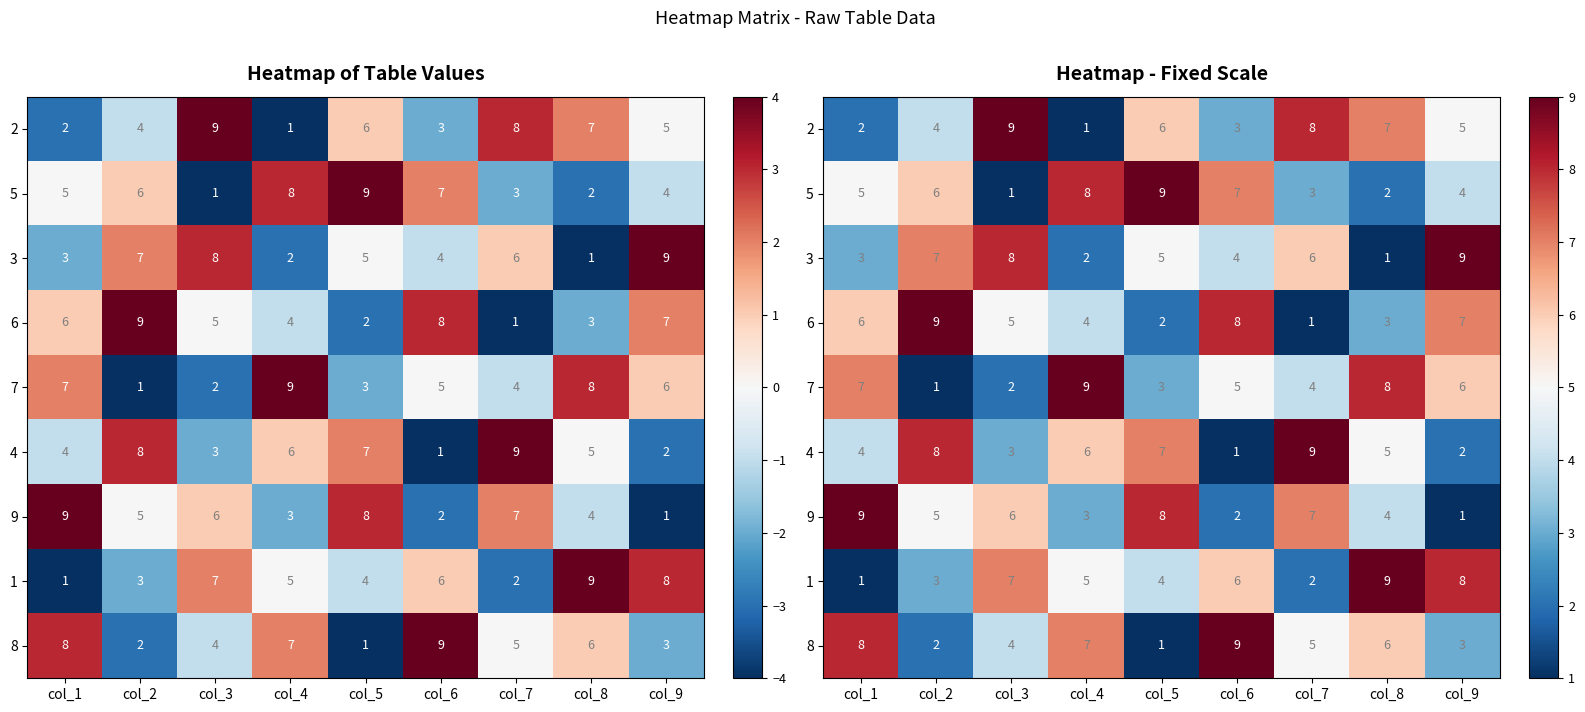

Which series has the largest total across all categories?

2